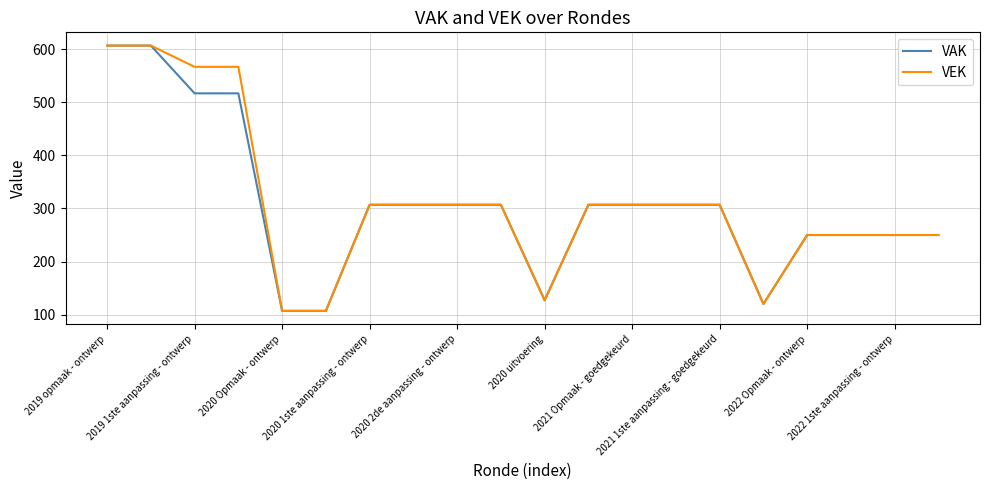

What is the minimum value shown in the chart?

107